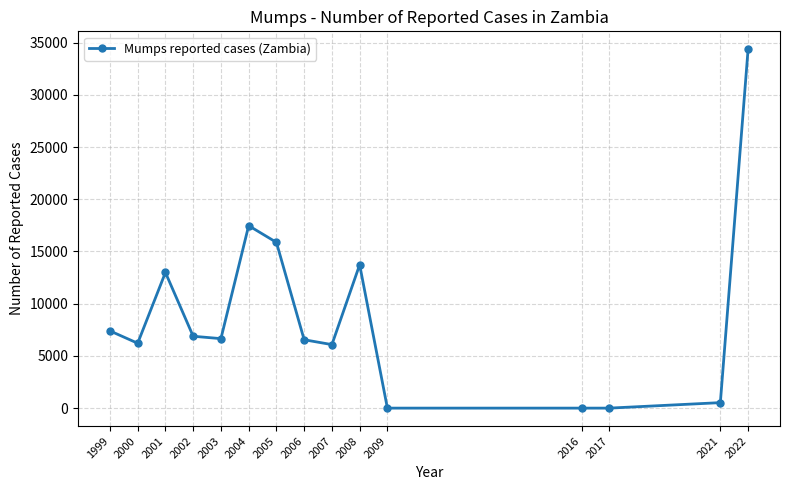

At which category does the chart reach its peak across all series?

2022